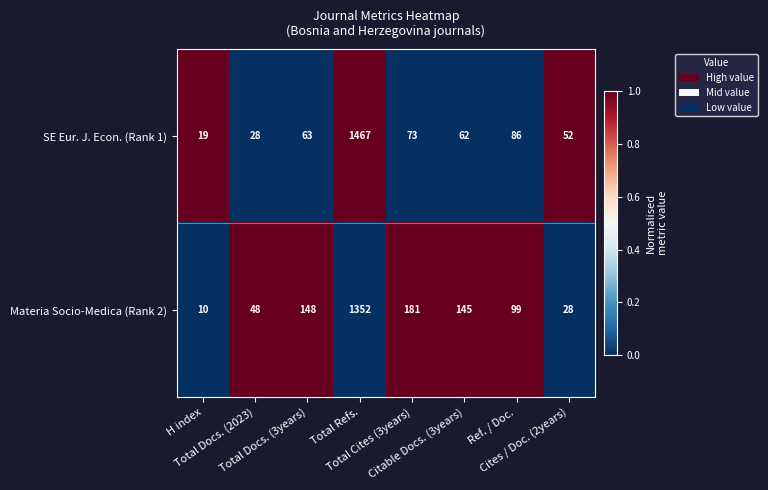

Count the number of data series in this chart.

2